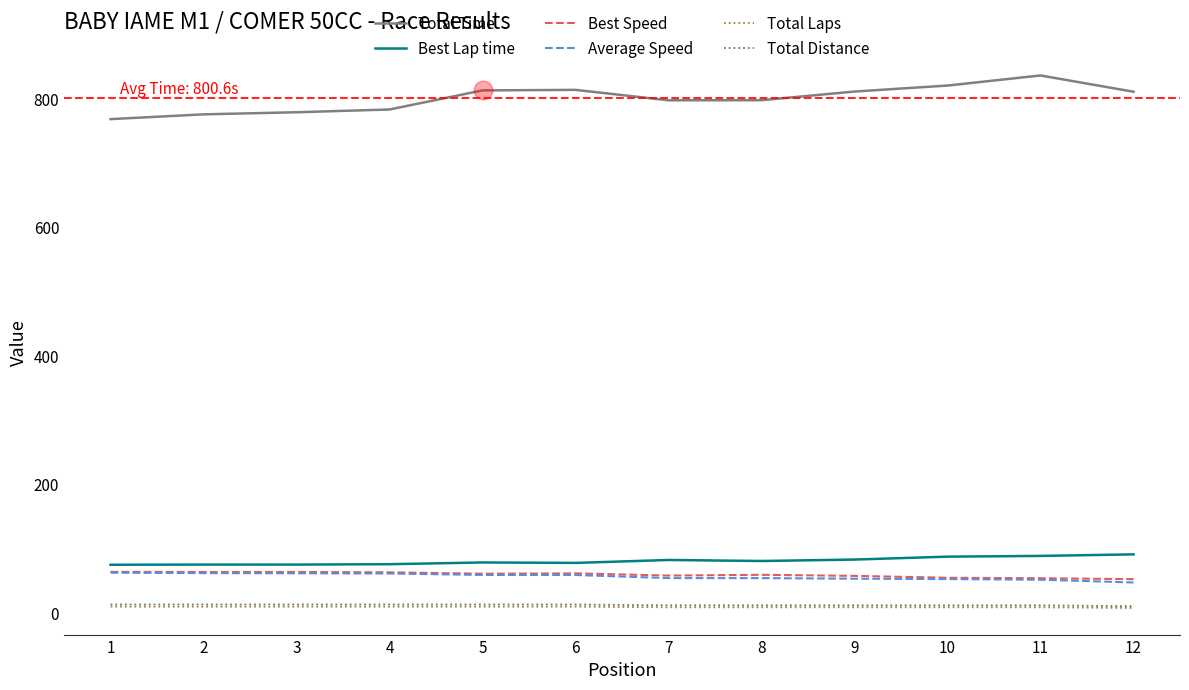

True or false: Total Laps and Best Lap time intersect in this chart.

False